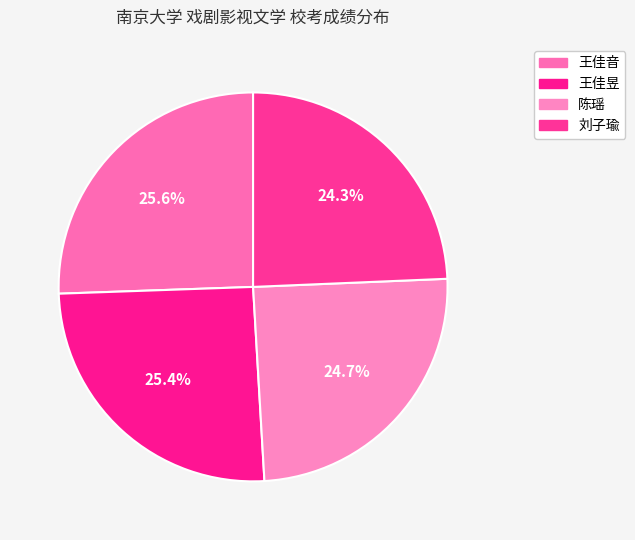

Combined, what portion of the pie is 陈瑶 and 刘子瑜?

49.1%